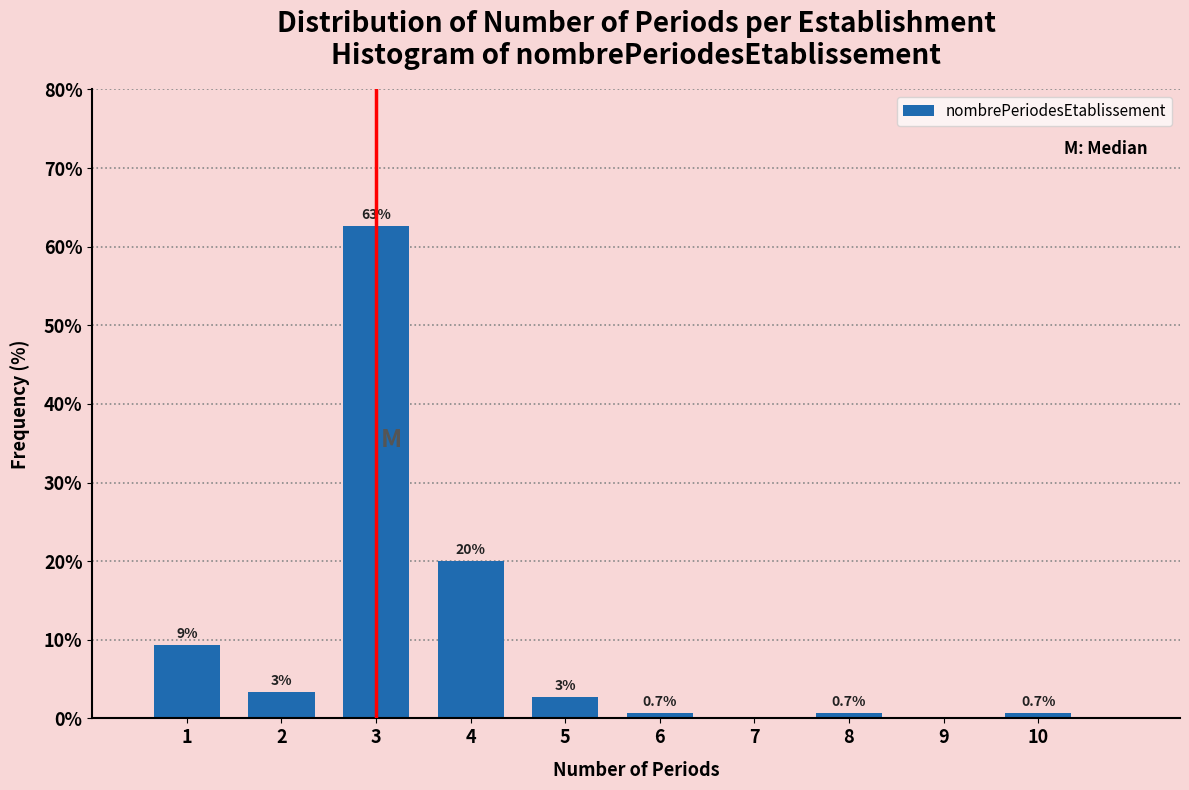

What is the approximate value at 6?

0.7